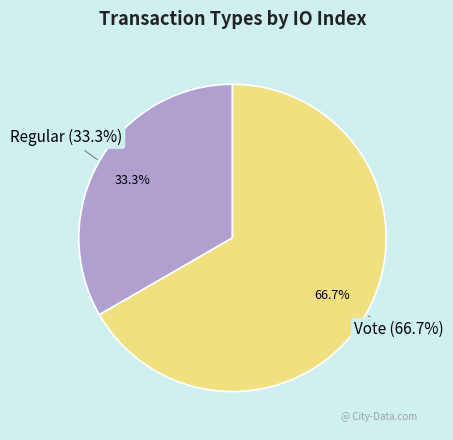

How many slices are in this pie chart?

2